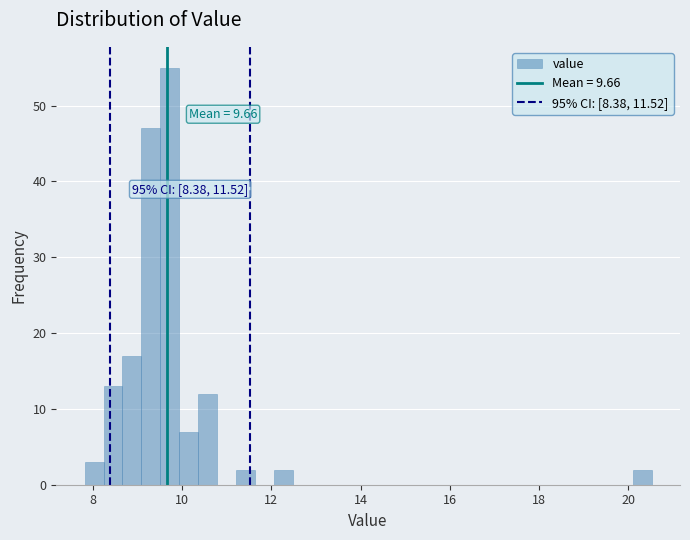

Around what value on the x-axis is the tallest bar? Give the approximate position of its centre, as read against the axis.

9.8